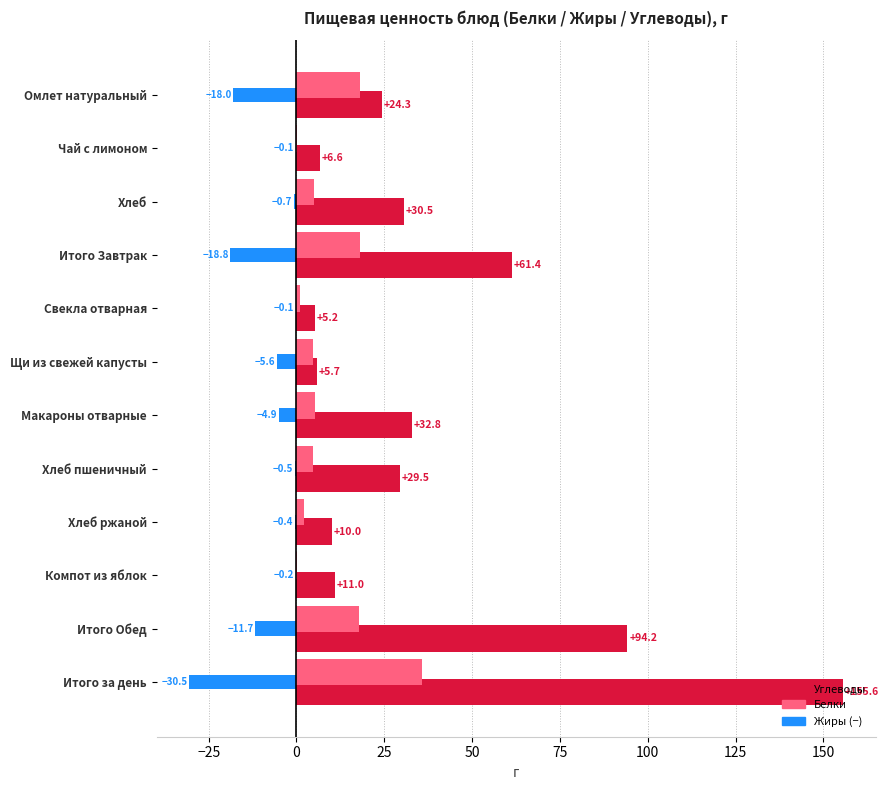

True or false: Белки has a value of 0.9 at Свекла отварная.

True